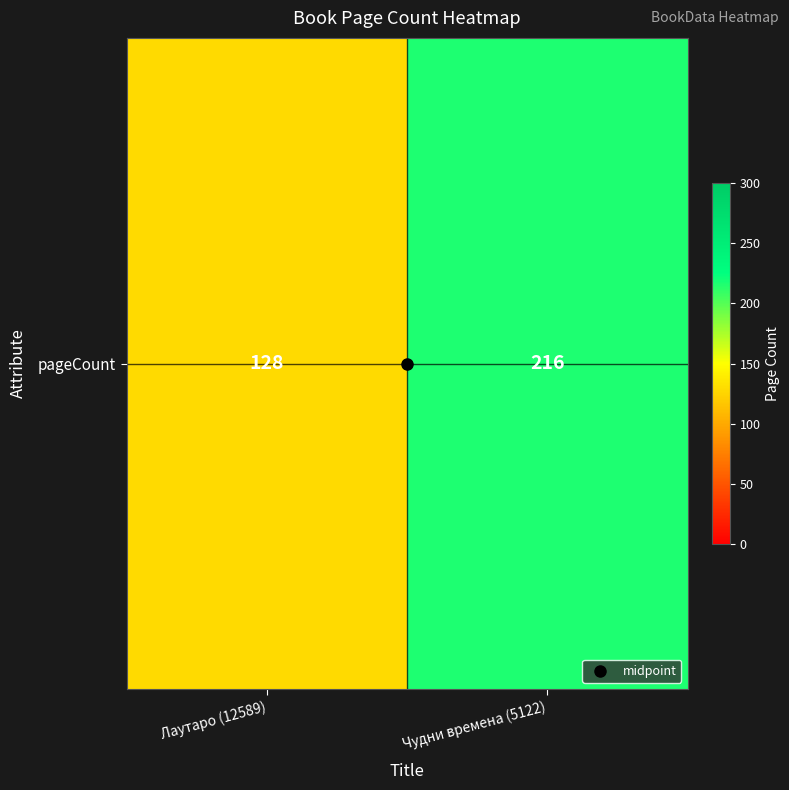

The value at Лаутаро (12589) is 35. True or false?

False